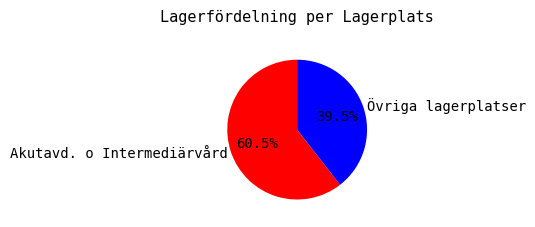

Is there a majority slice in this chart?

Yes